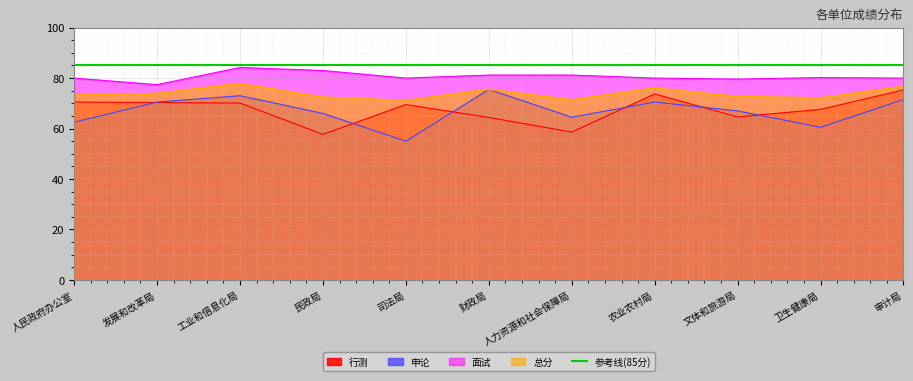

Read the 面试 value at 农业农村局.

80.0